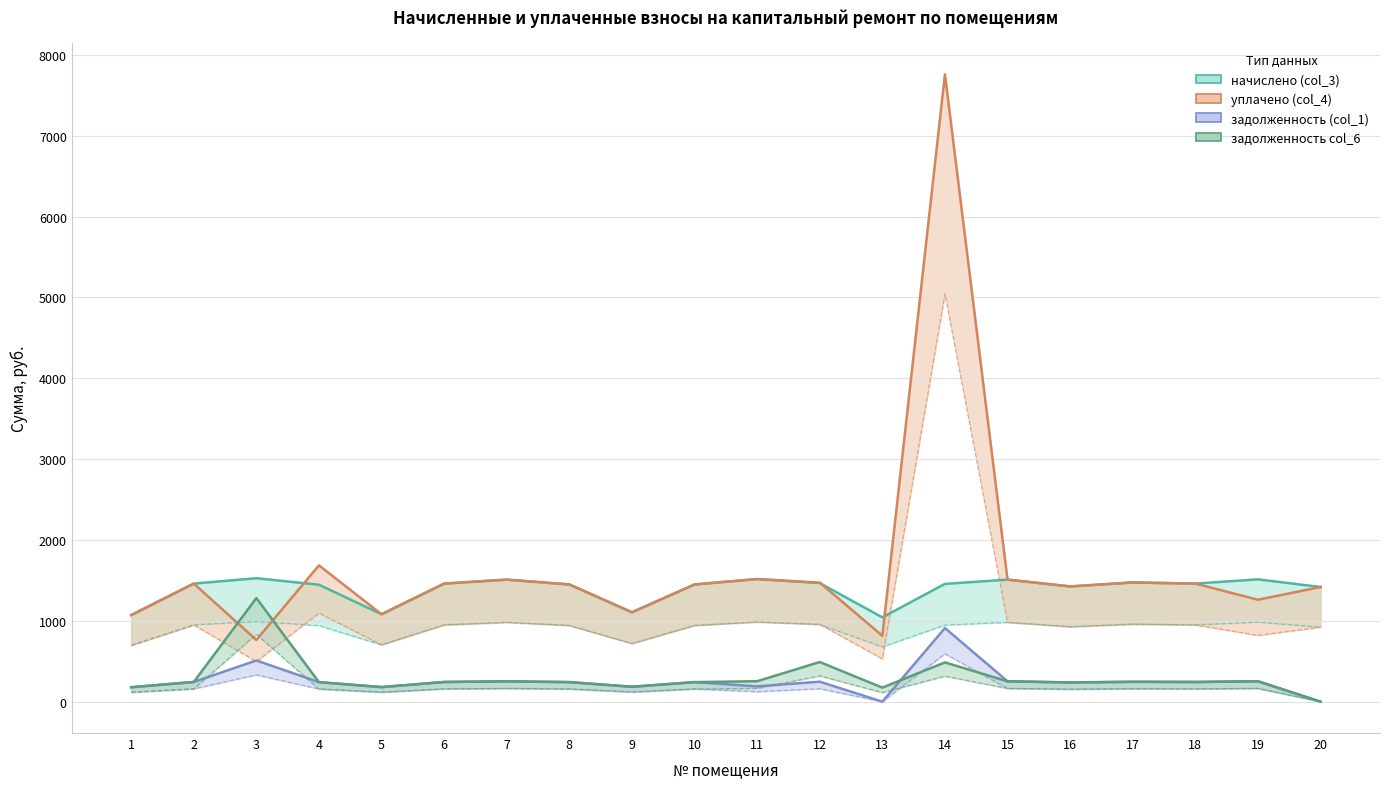

At which category is the sum across all series the highest?

14